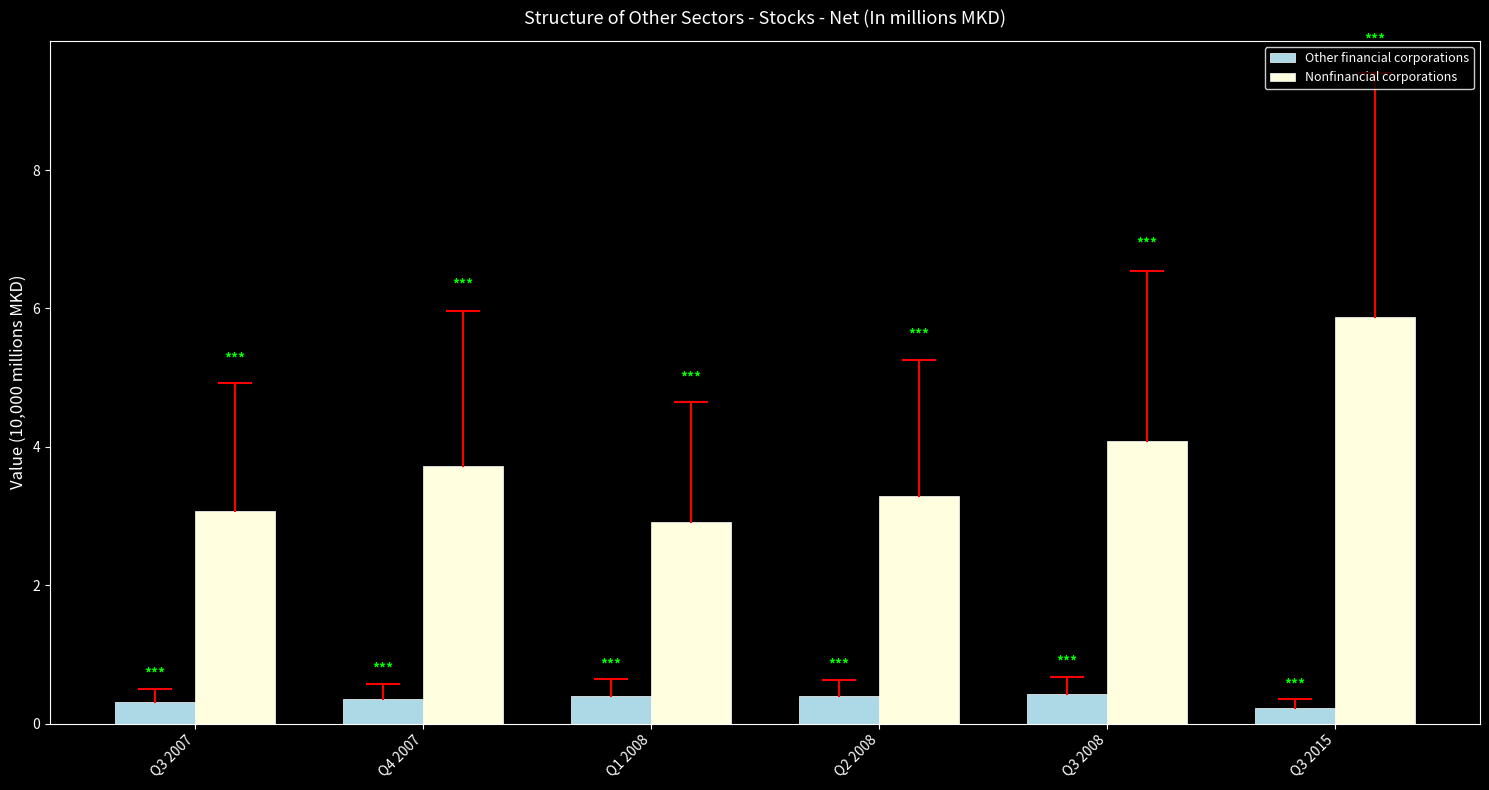

True or false: Nonfinancial corporations has a value of 7.9 at Q3 2015.

False